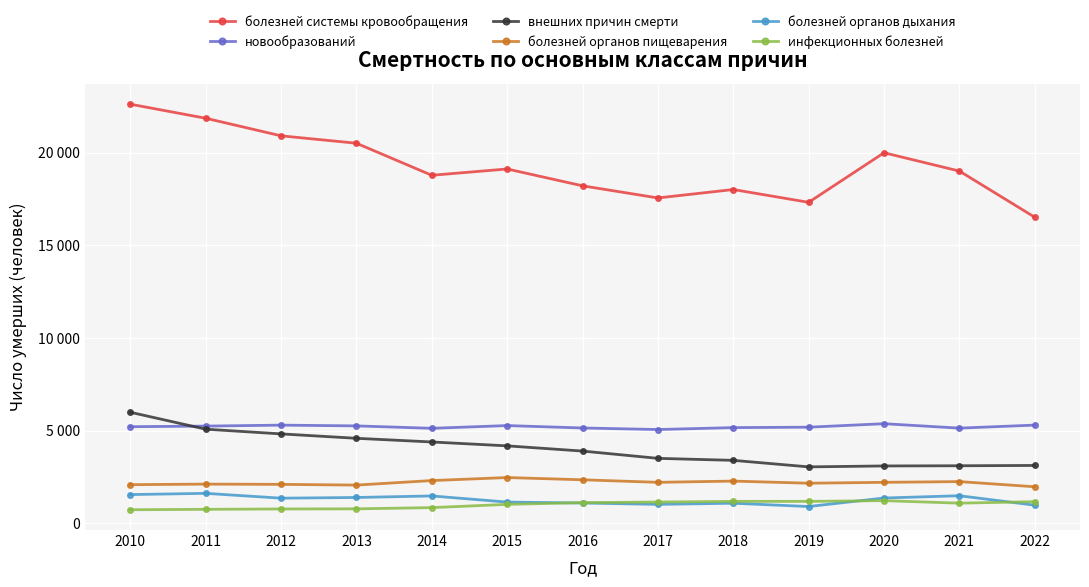

What is the highest value of the инфекционных болезней series?

1227